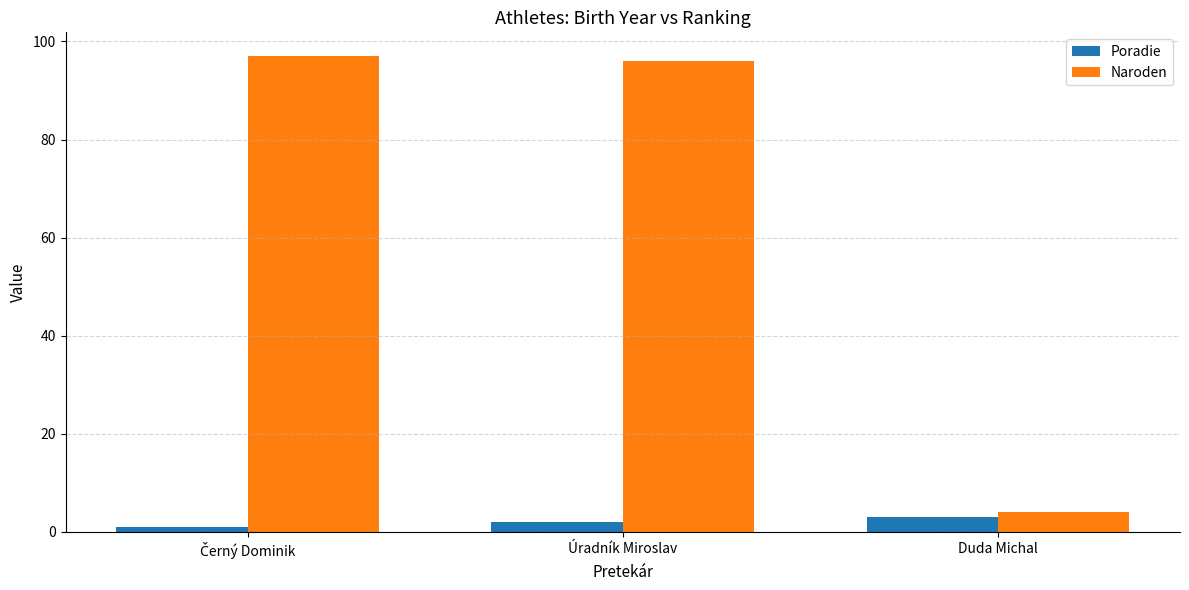

Which series has the widest spread of values?

Naroden